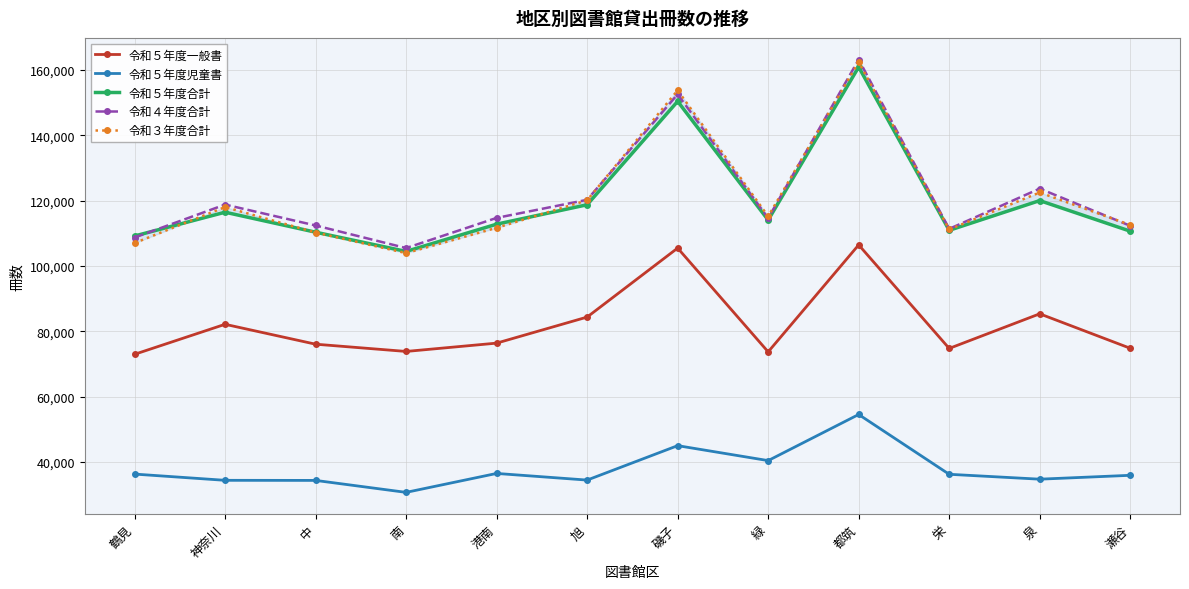

What is the value of the 令和４年度合計 point at the 2nd from the left?

118782